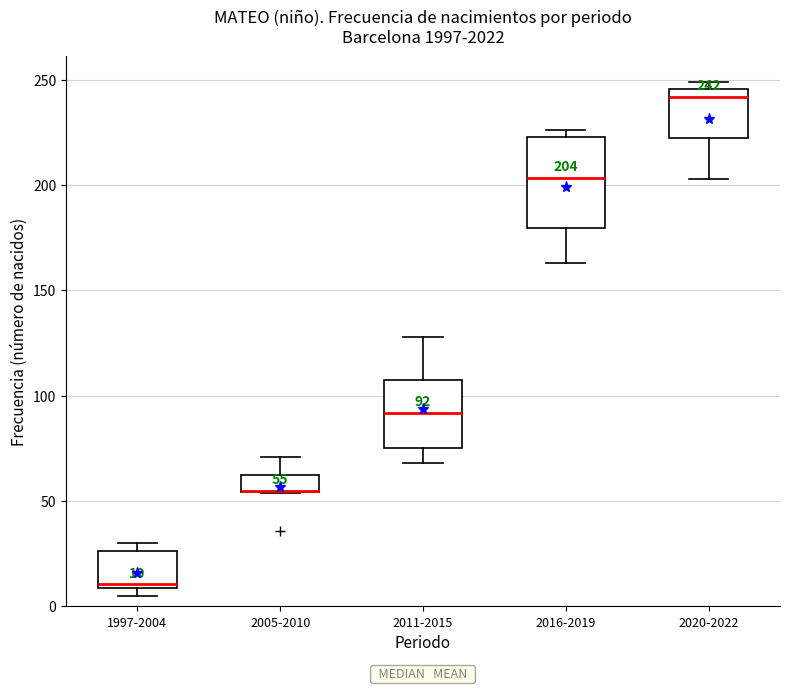

Which box is the tallest, from its lower edge to its upper edge?

2016-2019